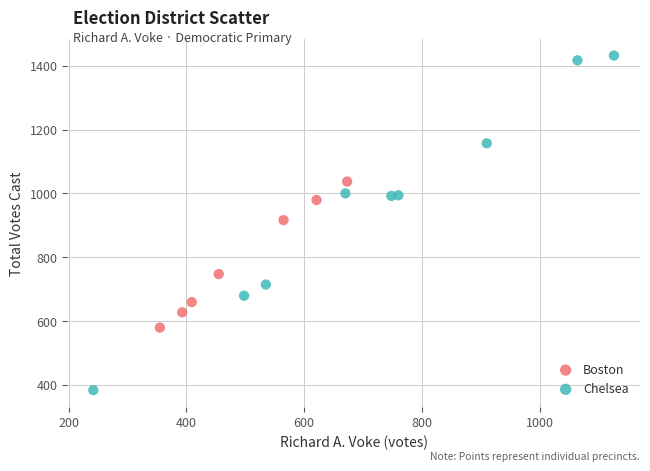

Which series contains the highest Y value?

Chelsea